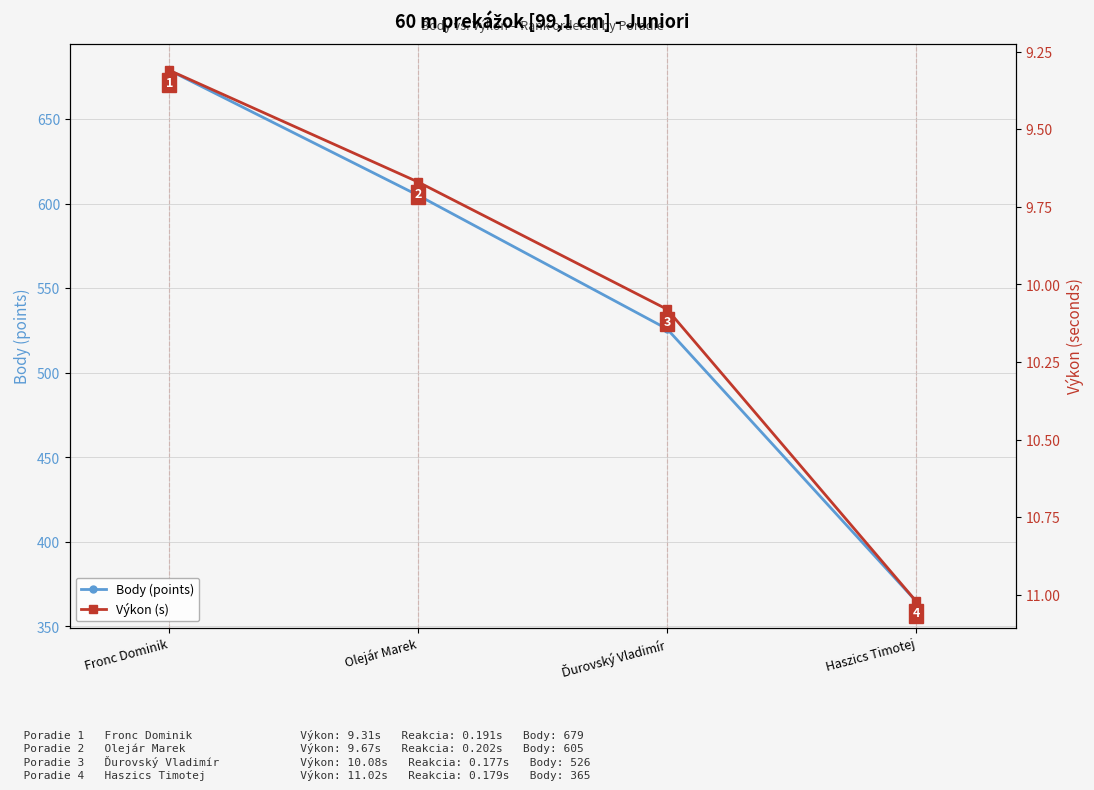

Which series has the largest total across all categories?

Body (points)